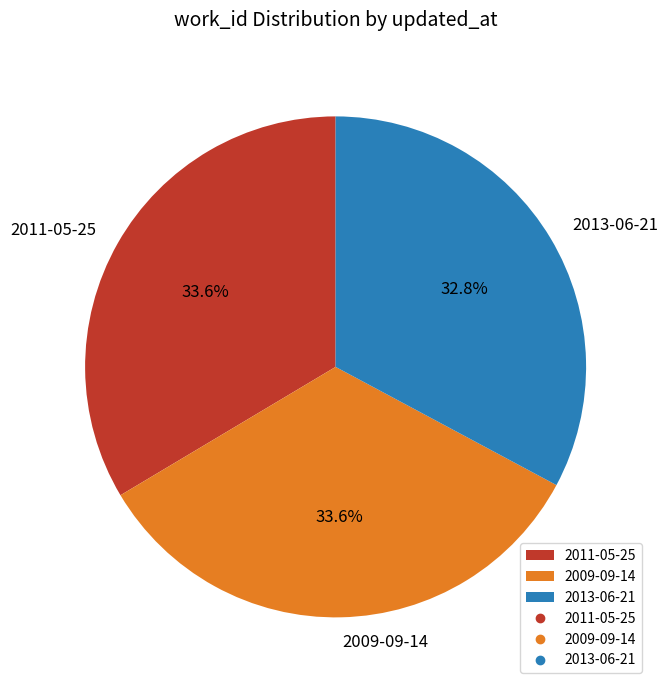

What is the ratio of the value at 2013-06-21 to the value at 2009-09-14?

1.0